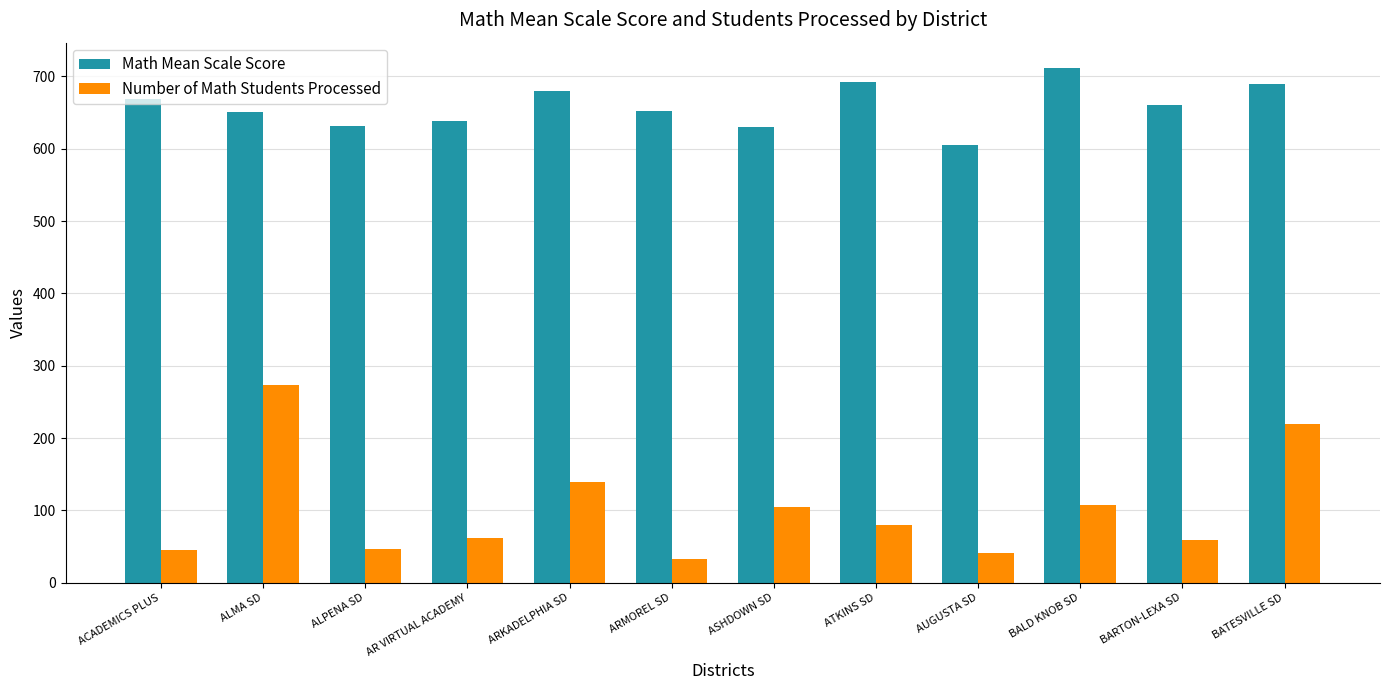

What is the difference between the Number of Math Students Processed values at ACADEMICS PLUS and ALMA SD?

229